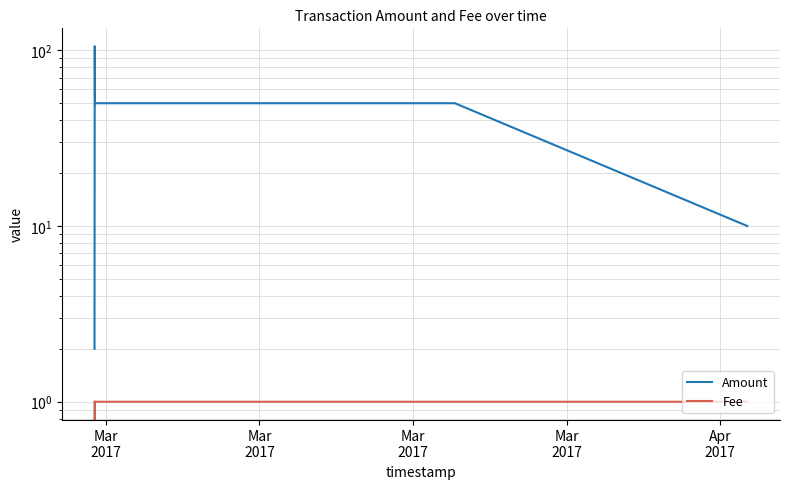

What are all the series names shown in the legend?

Amount, Fee